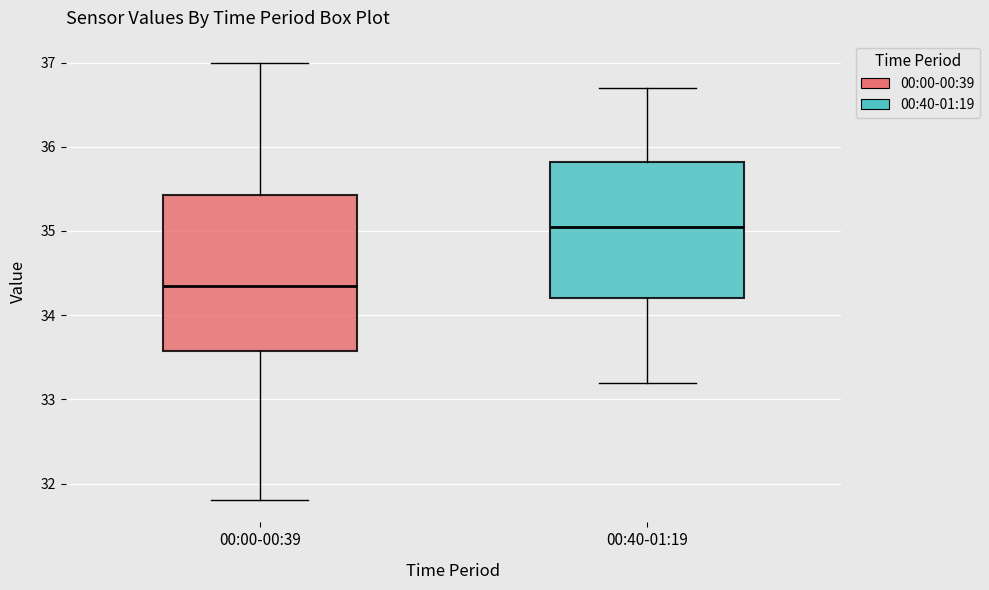

Which box is the tallest, from its lower edge to its upper edge?

00:00-00:39